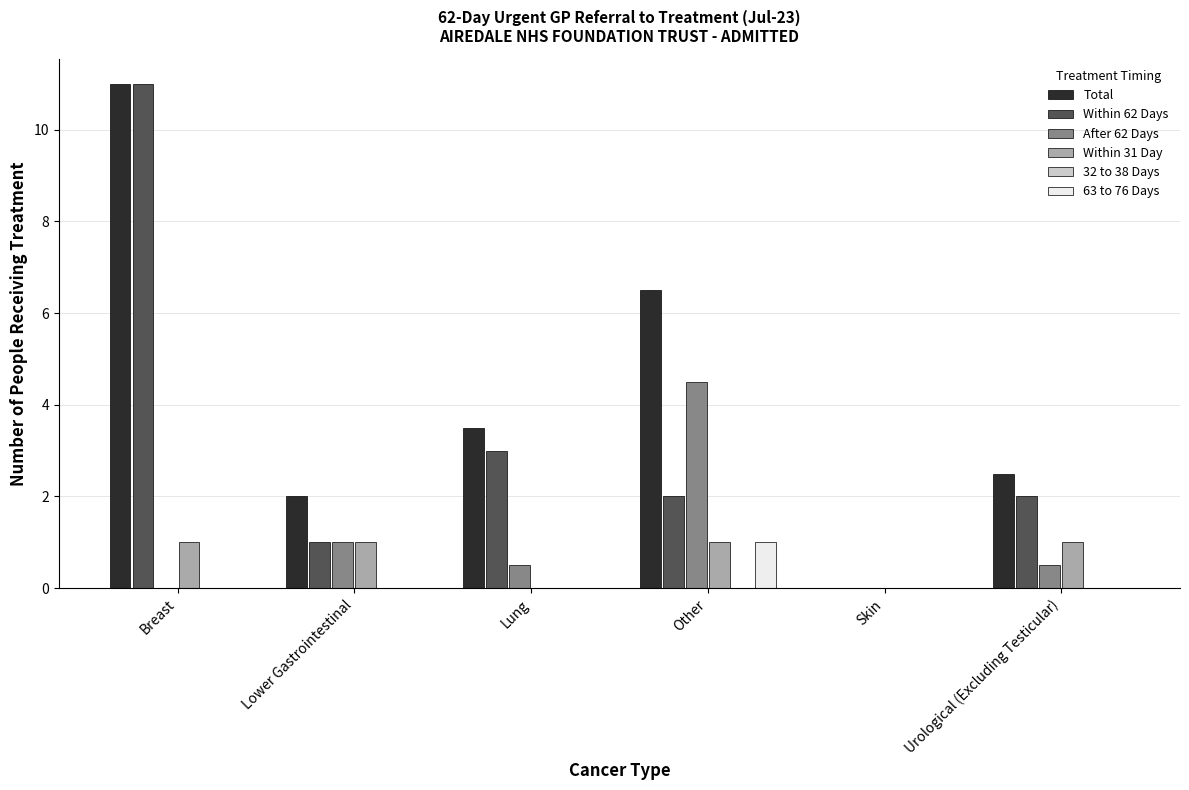

What is the label of the 3rd bar from the left?

Lung